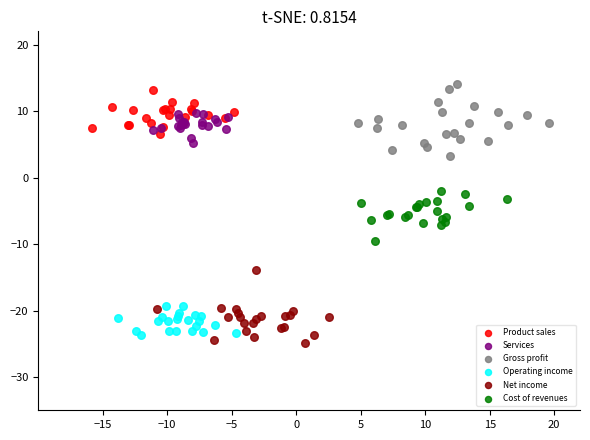

What are all the series names shown in the legend?

Product sales, Services, Gross profit, Operating income, Net income, Cost of revenues